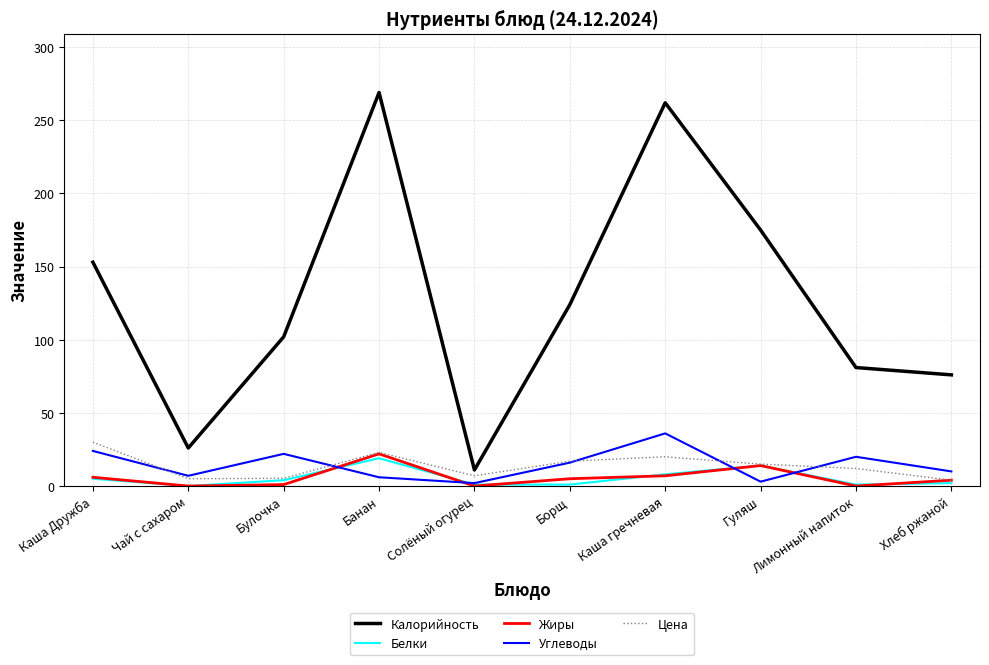

List the labels in order of Калорийность value, largest first.

Банан, Каша гречневая, Гуляш, Каша Дружба, Борщ, Булочка, Лимонный напиток, Хлеб ржаной, Чай с сахаром, Солёный огурец